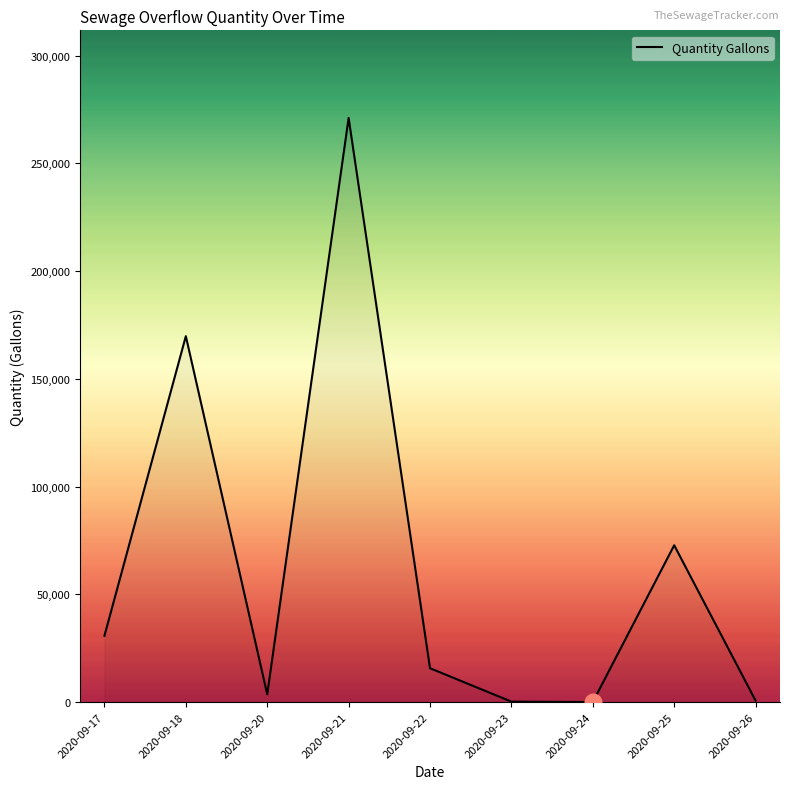

Where is the data nearest to the value 135520?

2020-09-18